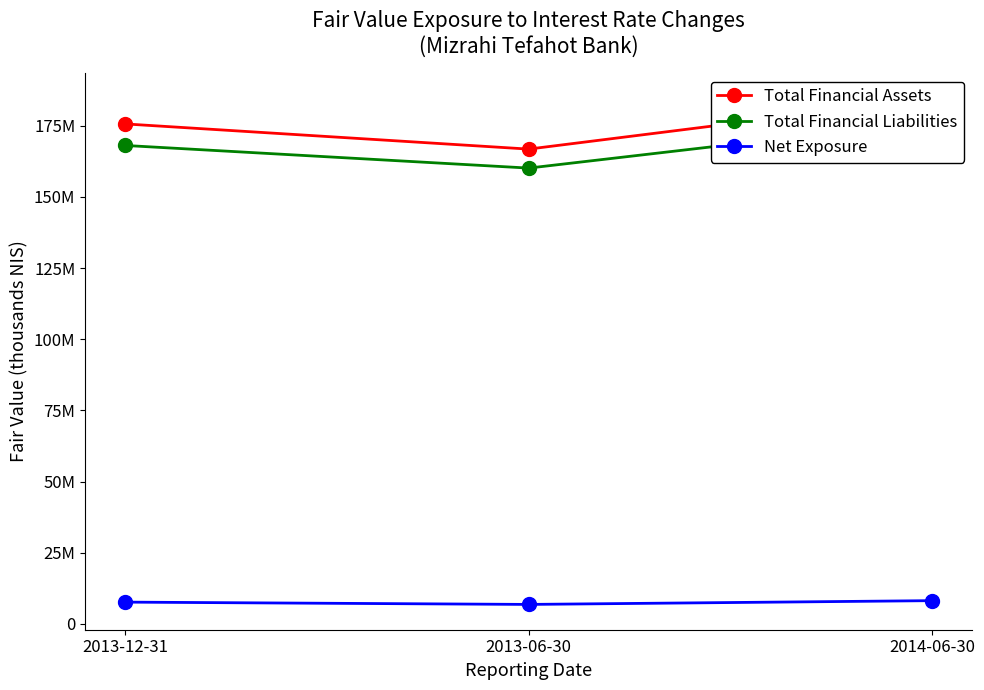

What is the label of the 1st point from the right?

2014-06-30